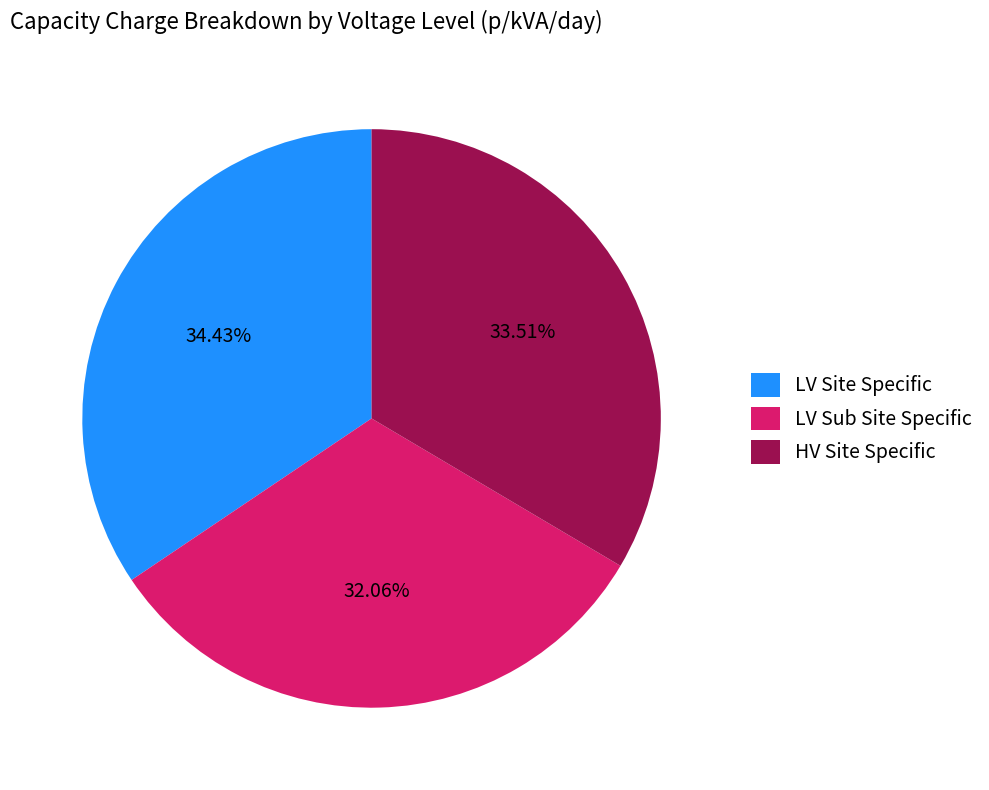

Do LV Sub Site Specific and HV Site Specific together represent more than half of the pie?

Yes